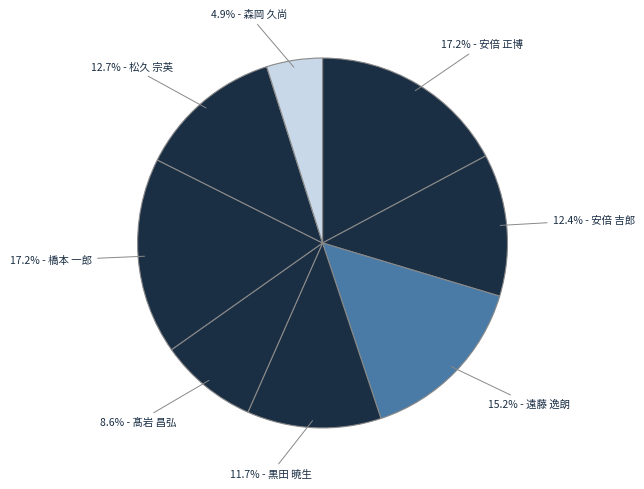

To the nearest percent, what is the difference between the largest and smallest slice percentages?

12%